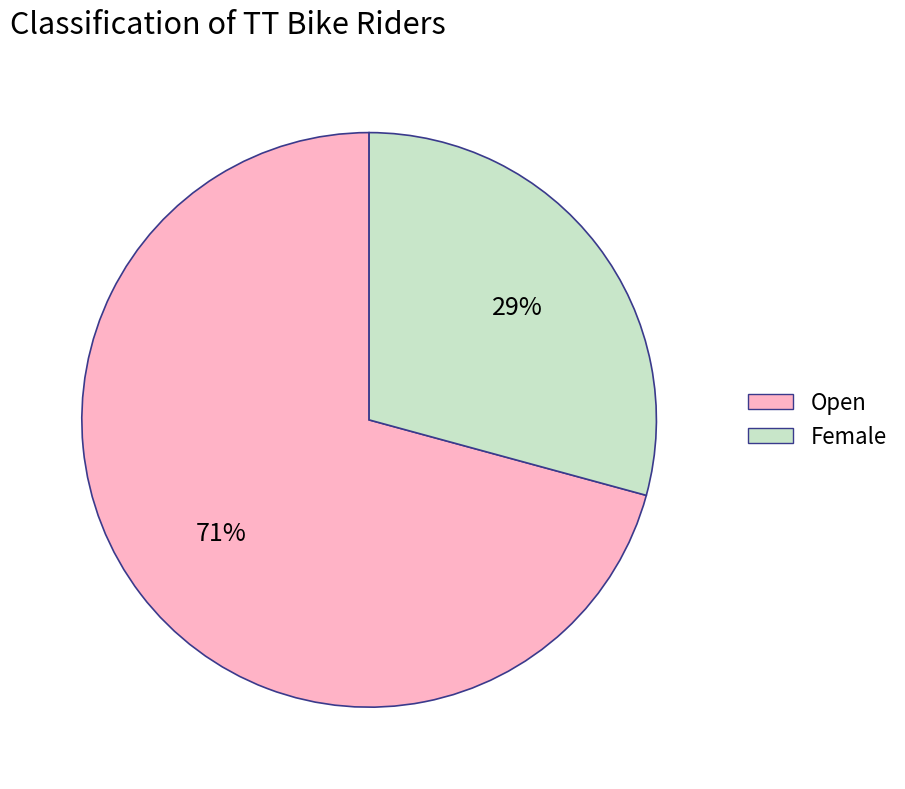

Which category has the biggest portion of the pie?

Open